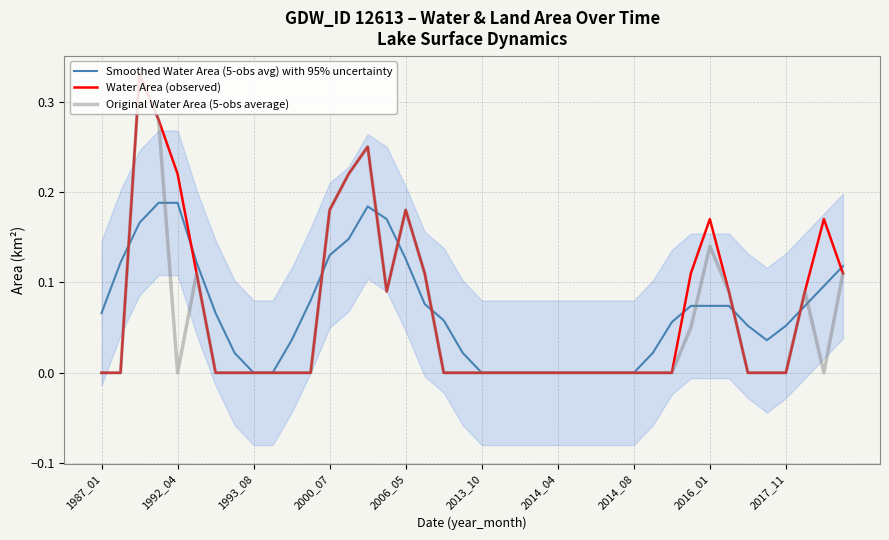

After their last crossing, which series has the higher values: Smoothed Water Area (5-obs avg) with 95% uncertainty or Original Water Area (5-obs average)?

Smoothed Water Area (5-obs avg) with 95% uncertainty